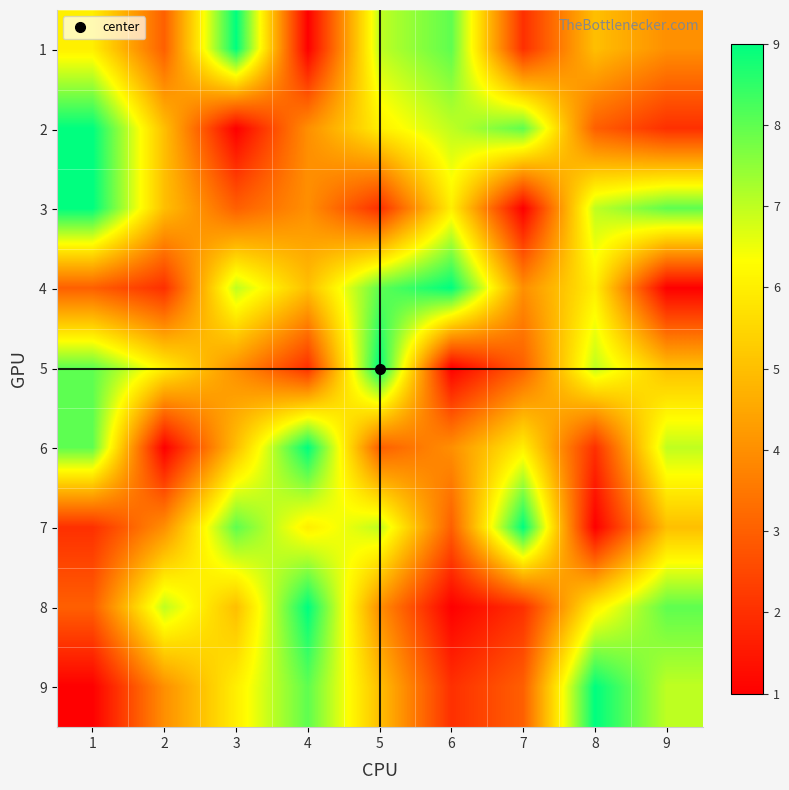

At which category does the chart reach its minimum across all series?

4